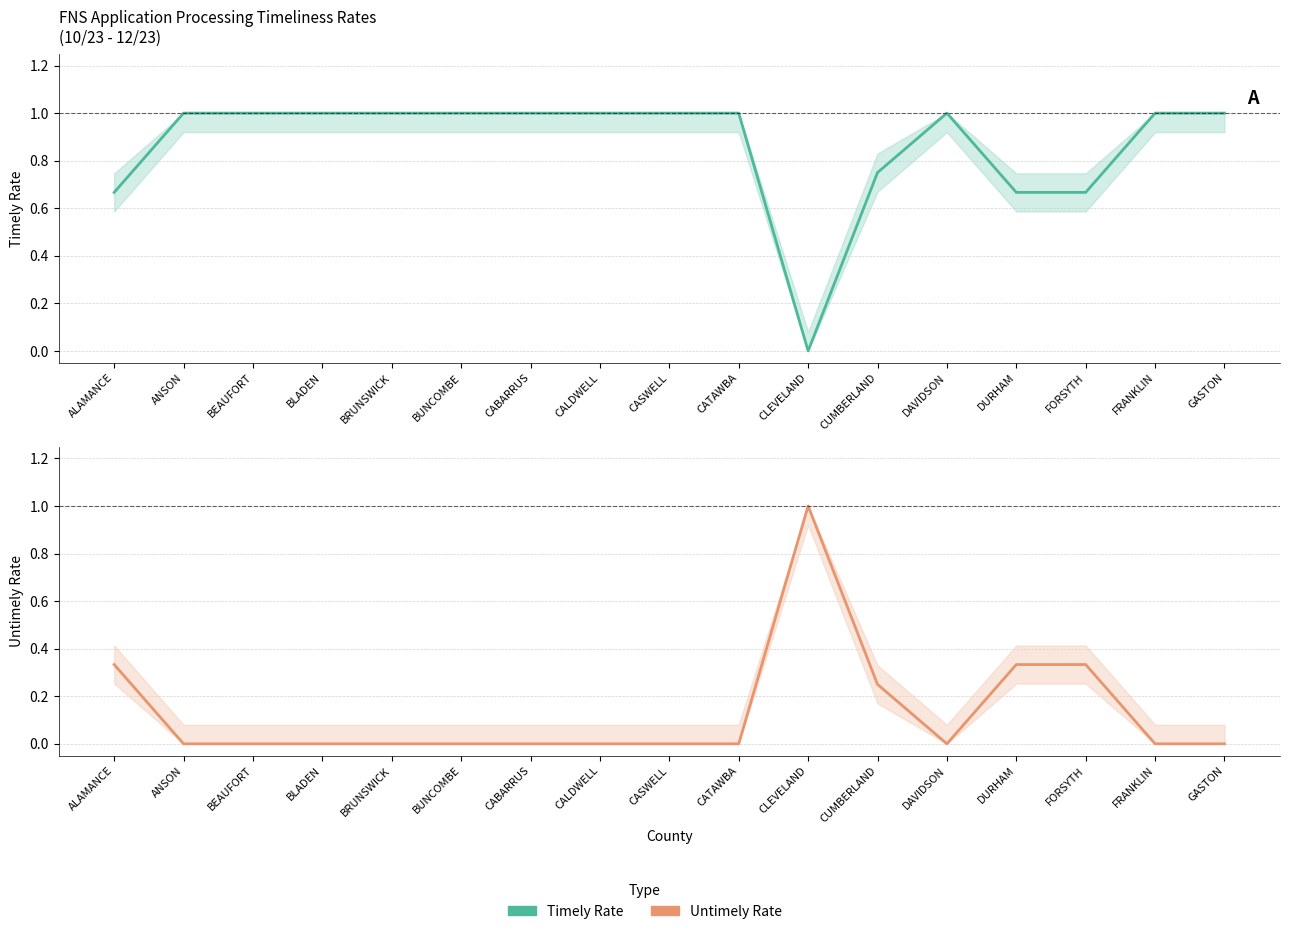

Reading right to left, what are all the values shown in this chart?

Timely Rate: 1.0	1.0	0.7	0.7	1.0	0.8	0.0	1.0	1.0	1.0	1.0	1.0	1.0	1.0	1.0	1.0	0.7
Untimely Rate: 0.0	0.0	0.3	0.3	0.0	0.2	1.0	0.0	0.0	0.0	0.0	0.0	0.0	0.0	0.0	0.0	0.3